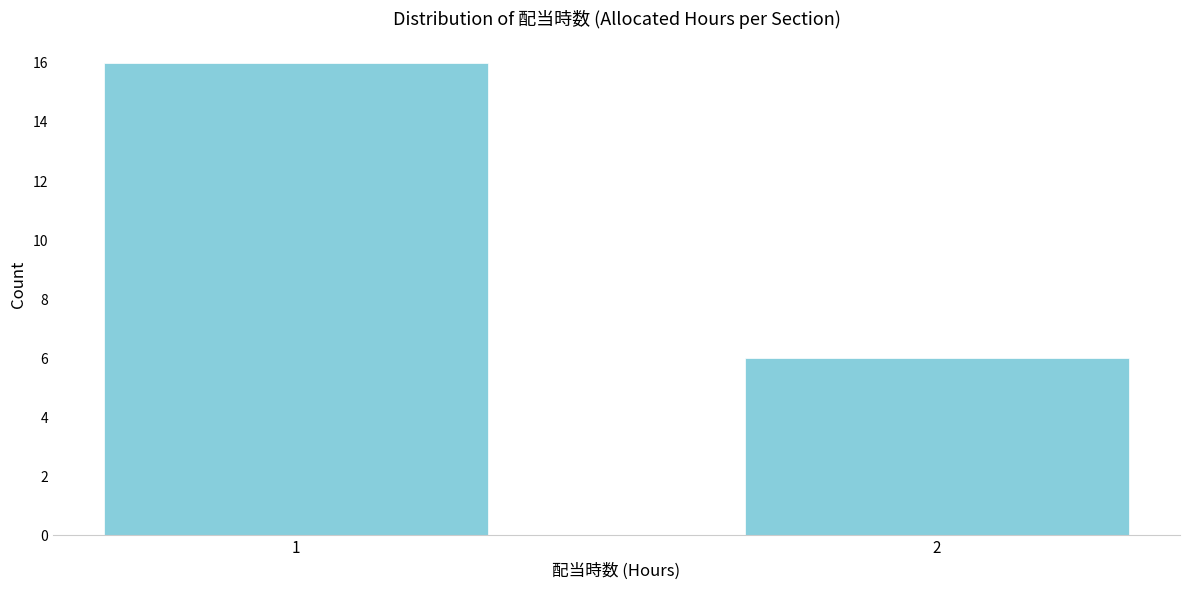

Reading left to right, extract all data points from this chart.

1=16	2=6